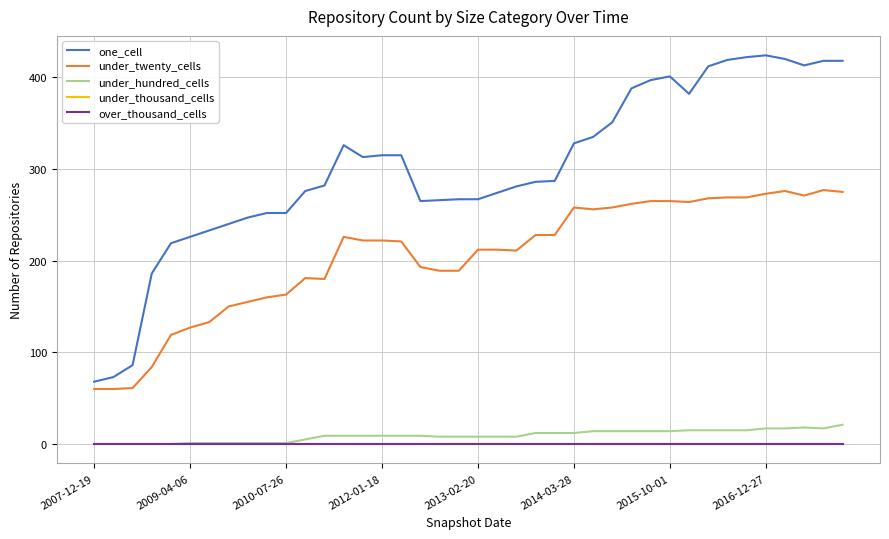

Does the chart have visible grid lines?

Yes